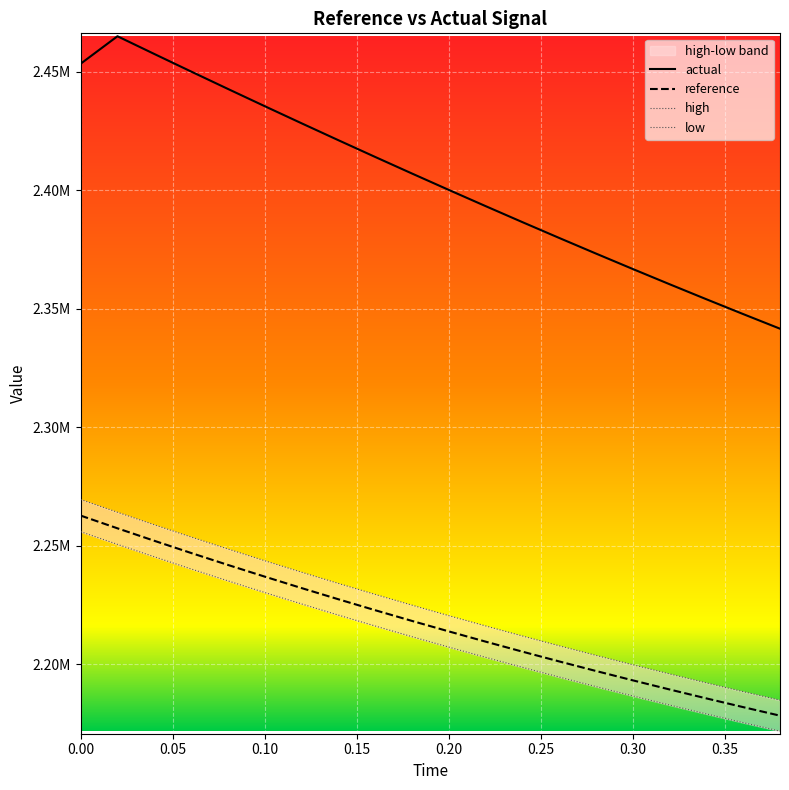

True or false: high and actual cross at least once.

False